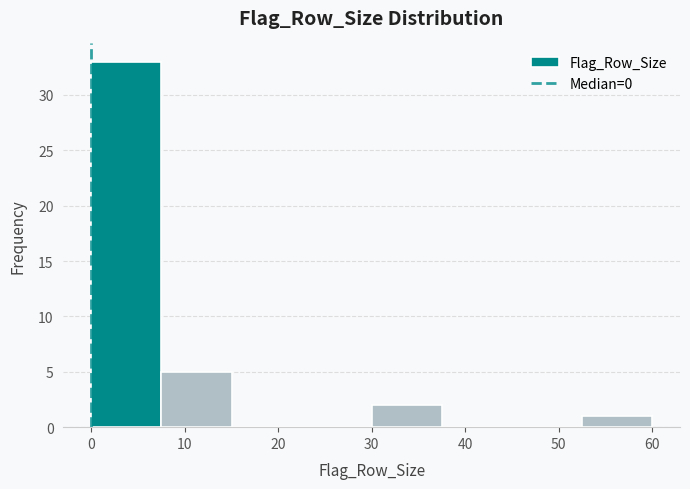

Reading left to right, list every bar in this chart as the range it spans on the x-axis followed by its height. Neither the bar edges nor the heights are printed on the chart, so give them approximately, as read against the axes.

0.0 to 7.5: 33
7.5 to 15.0: 5
15.0 to 22.5: 0
22.5 to 30.0: 0
30.0 to 37.5: 2
37.5 to 45.0: 0
45.0 to 52.5: 0
52.5 to 60.0: 1